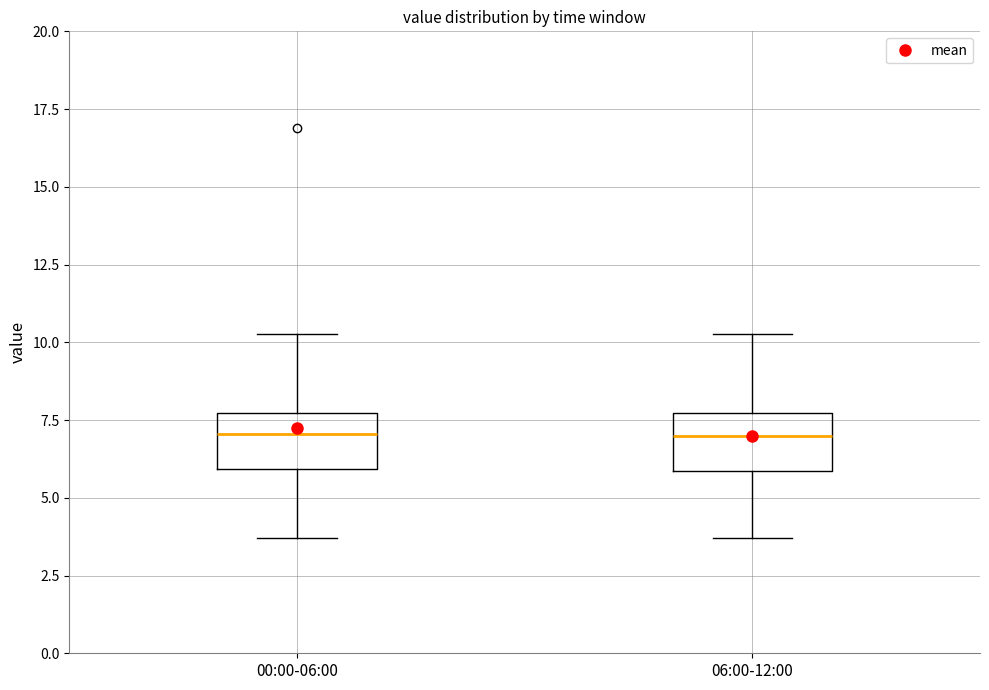

Reading left to right, transcribe this box plot: for each box, give where its median line is, the range the box spans, and where its two whiskers end, as read against the y-axis. The values are not printed on the chart, so give them approximately, as read against the axis.

00:00-06:00: median 7.0, box 6.0 to 7.5, whiskers 3.5 to 10.5
06:00-12:00: median 7.0, box 6.0 to 7.5, whiskers 3.5 to 10.5